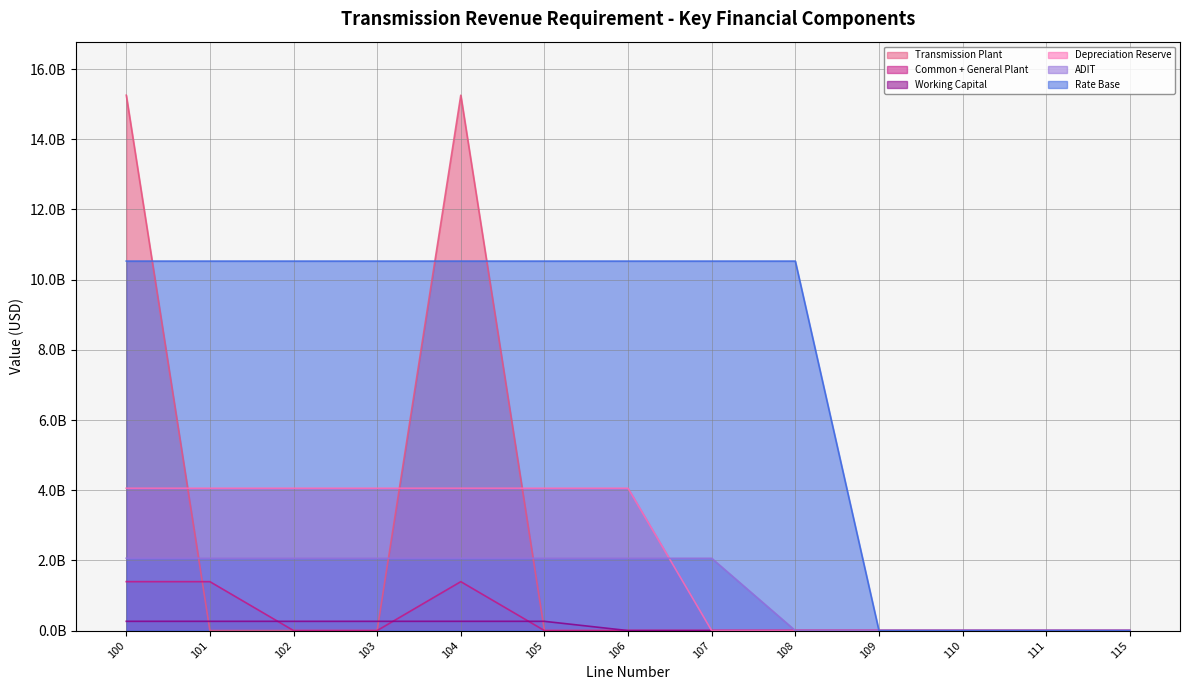

At which category is the sum across all series the highest?

100